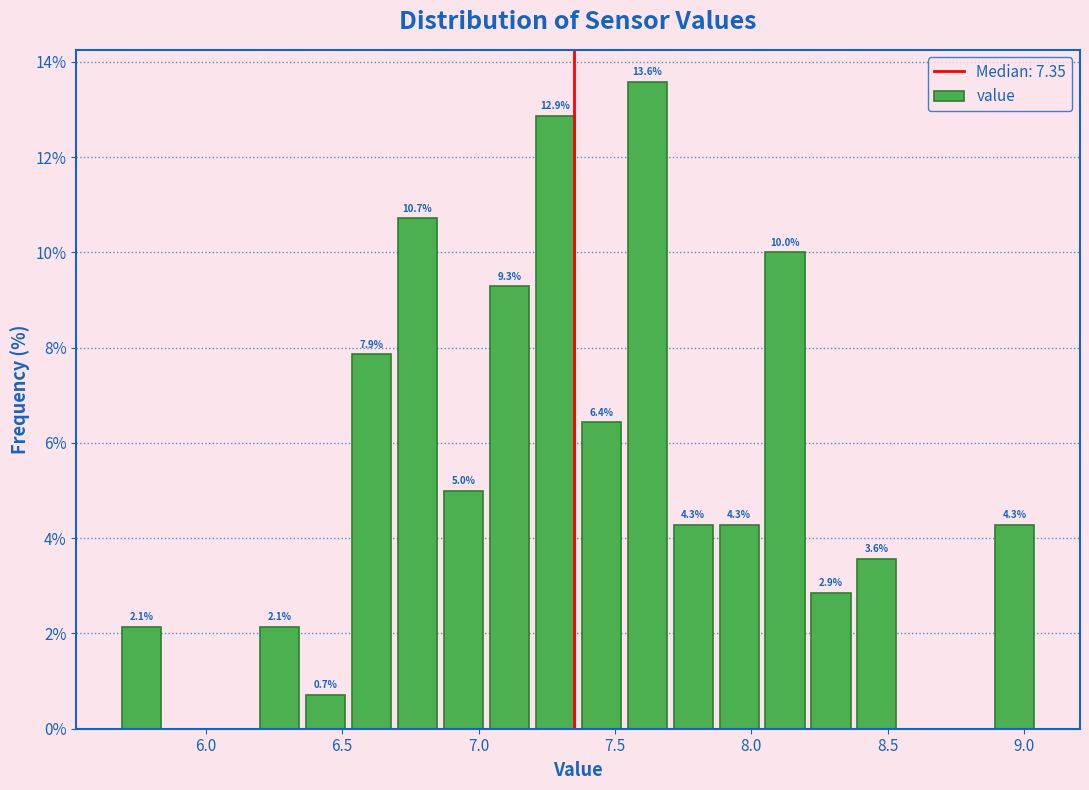

Around what value on the x-axis is the tallest bar? Give the approximate position of its centre, as read against the axis.

7.60